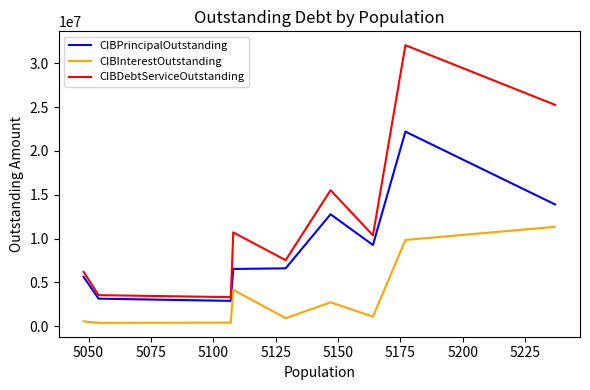

What is the difference between the maximum and minimum values in the CIBPrincipalOutstanding series?

19296000.0